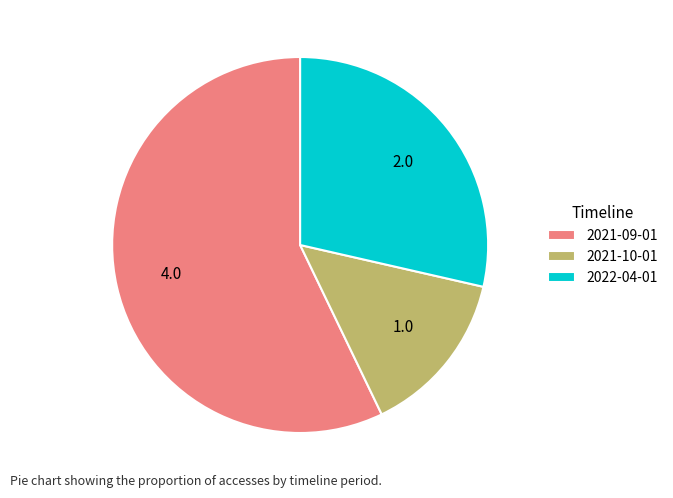

Which slice represents more than half of the pie?

2021-09-01